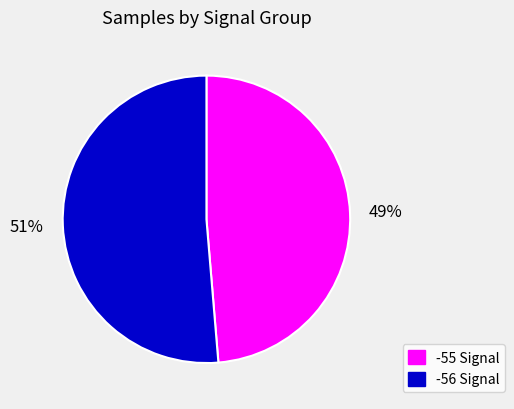

Which has a higher value, -56 Signal or -55 Signal?

-56 Signal